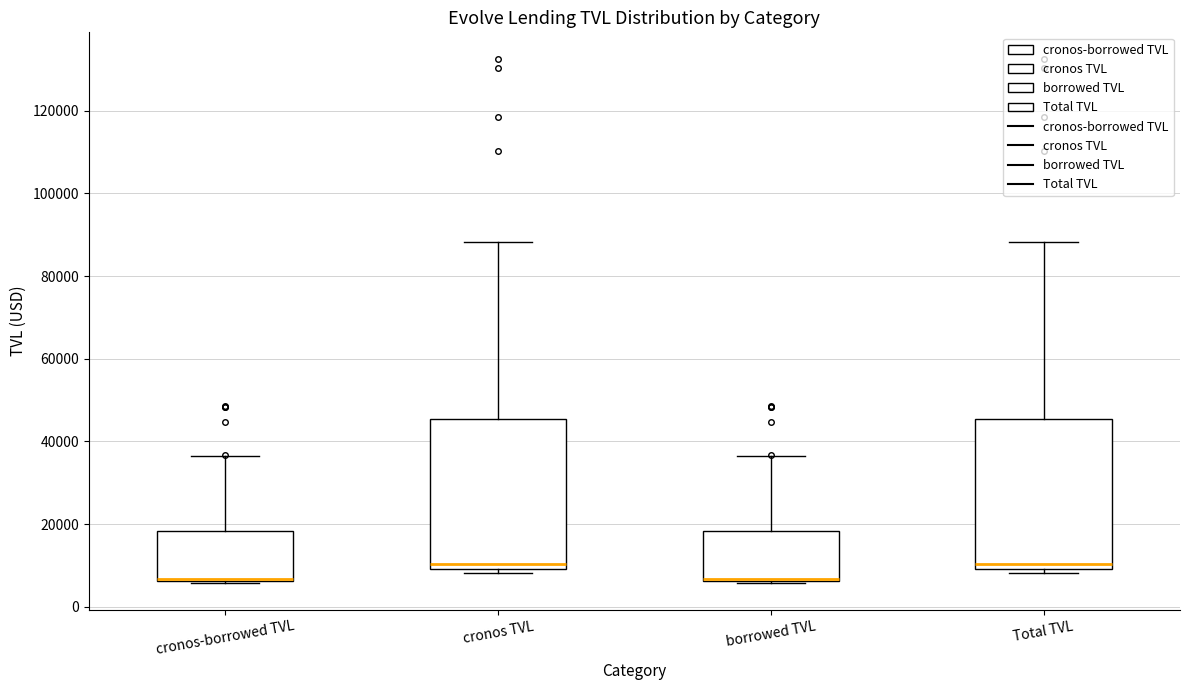

Reading left to right, read every box against the y-axis: the position of its median line, the range the box covers, and the ends of its whiskers. The values are not printed on the chart, so give them approximately, as read against the axis.

cronos-borrowed TVL: median 6000 (drawn on the box's lower edge), box 6000 to 18000, whiskers 6000 (just below the box's lower edge) to 36000
cronos TVL: median 10000 (just above the box's lower edge), box 10000 to 46000, whiskers 8000 to 88000
borrowed TVL: median 6000 (drawn on the box's lower edge), box 6000 to 18000, whiskers 6000 (just below the box's lower edge) to 36000
Total TVL: median 10000 (just above the box's lower edge), box 10000 to 46000, whiskers 8000 to 88000